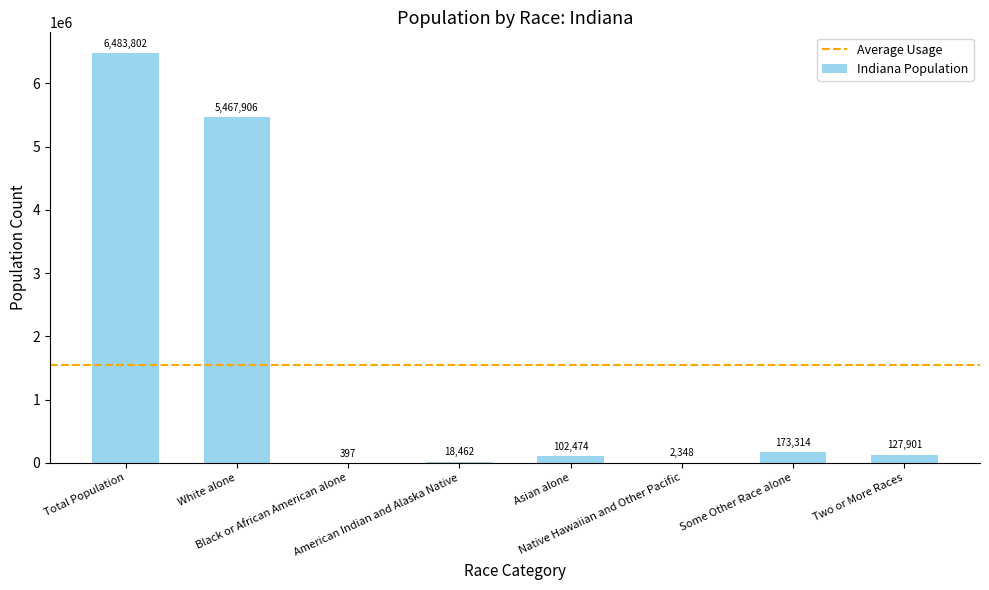

Reading left to right, what are all the values shown in this chart?

Total Population=6483802	White alone=5467906	Black or African American alone=397	American Indian and Alaska Native=18462	Asian alone=102474	Native Hawaiian and Other Pacific=2348	Some Other Race alone=173314	Two or More Races=127901